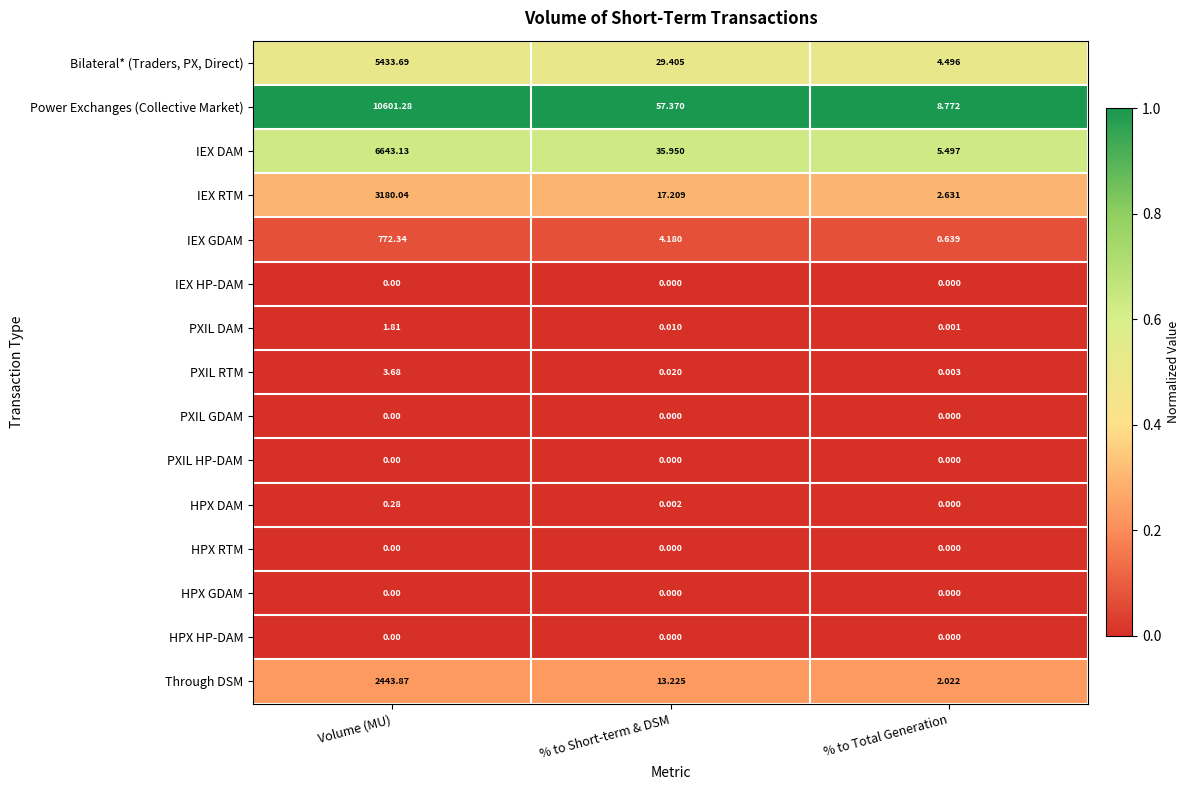

Where is PXIL RTM nearest to the value 1?

% to Short-term & DSM